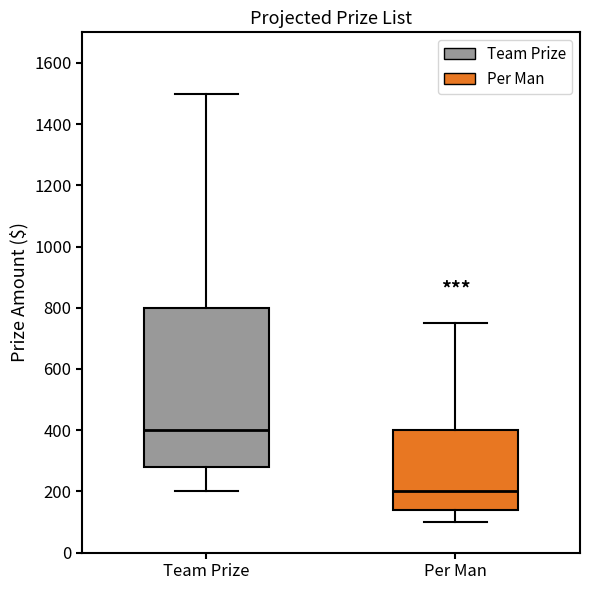

Reading left to right, read every box against the y-axis: the position of its median line, the range the box covers, and the ends of its whiskers. The values are not printed on the chart, so give them approximately, as read against the axis.

Team Prize: median 400, box 280 to 800, whiskers 200 to 1500
Per Man: median 200, box 140 to 400, whiskers 100 to 760